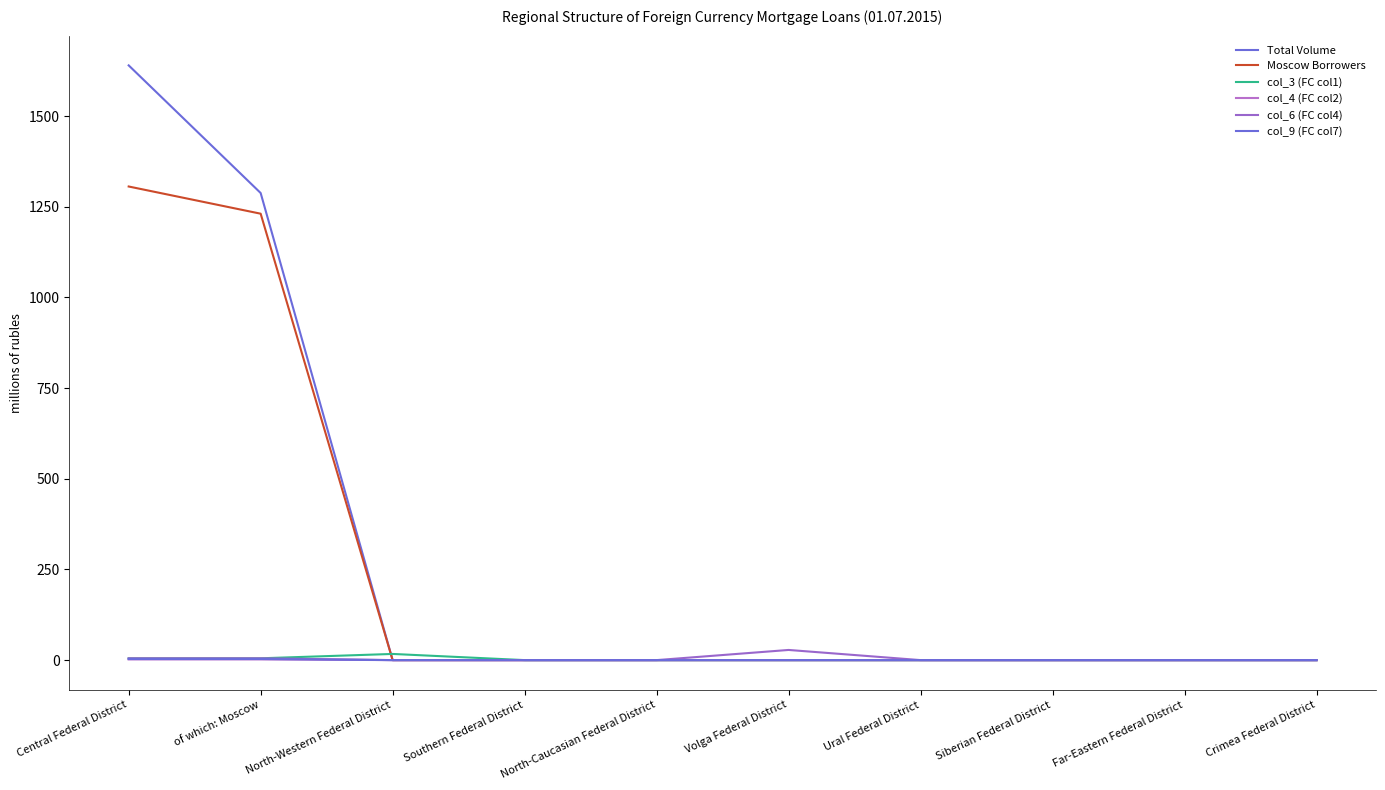

Is this an area chart (filled region under the line)?

No